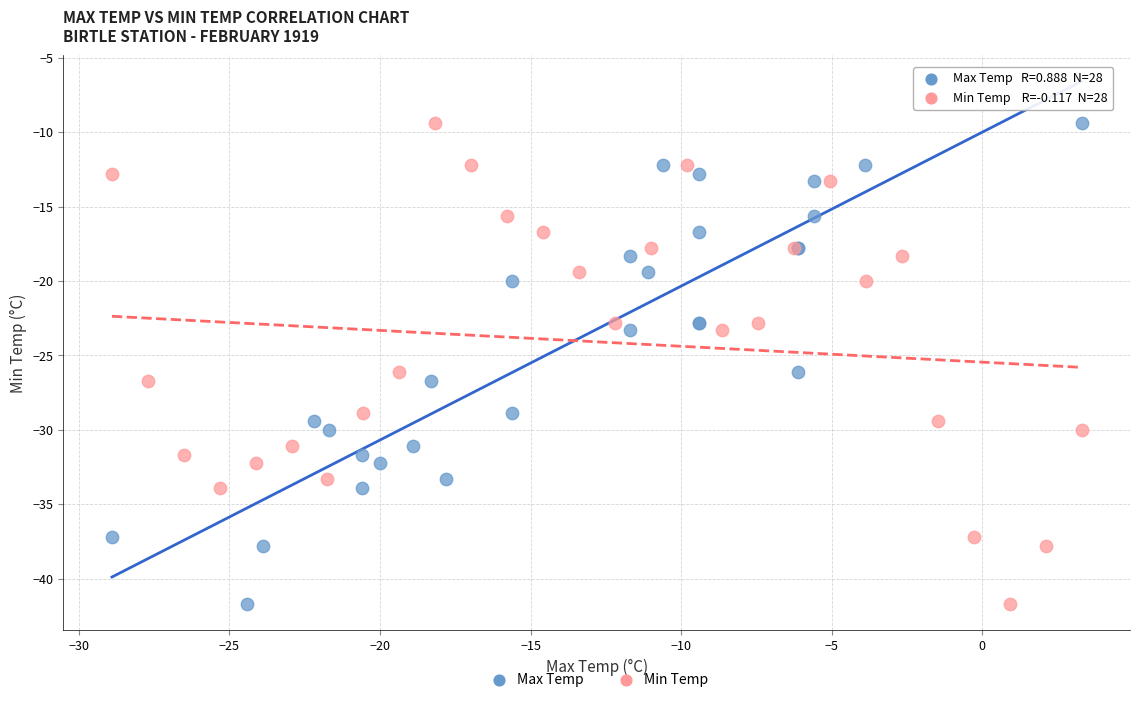

What are all the series names shown in the legend?

Max Temp, Min Temp